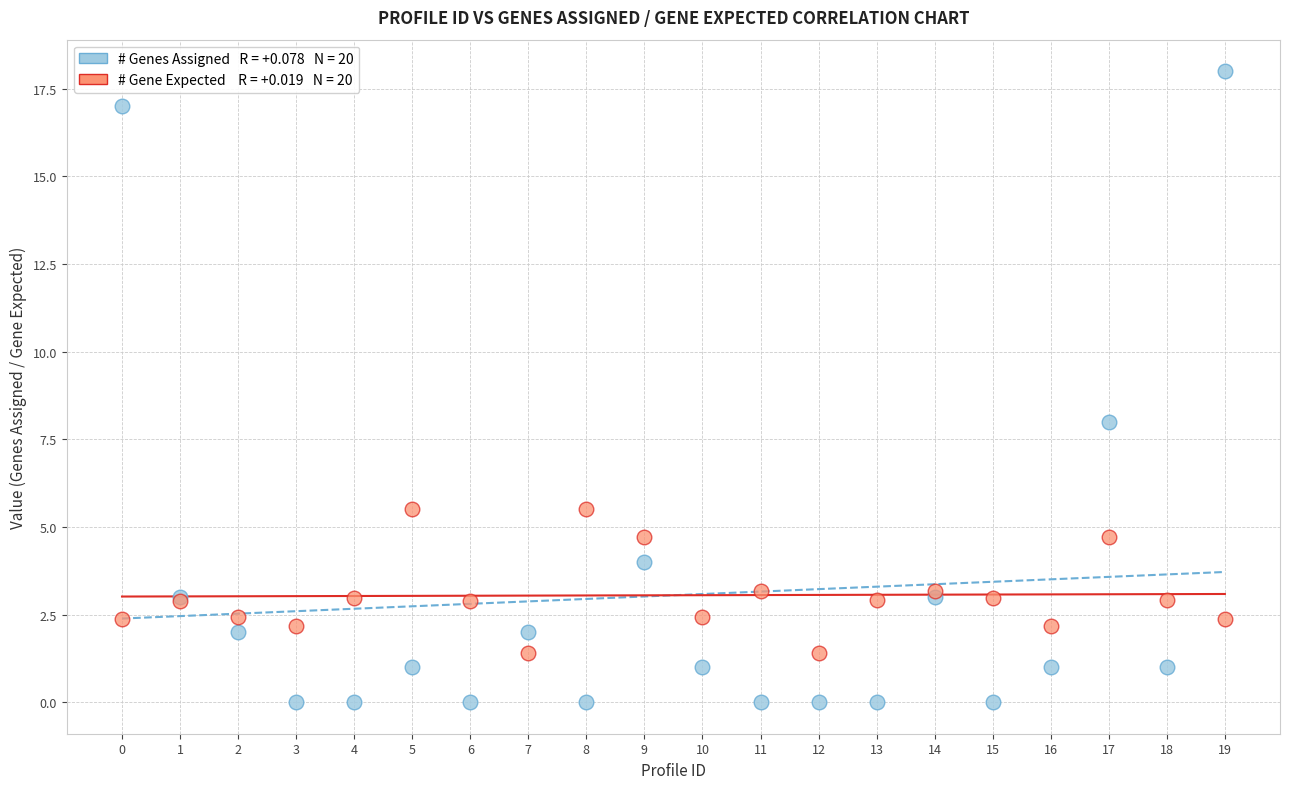

Across all series, what Y value is closest to 9?

8.0